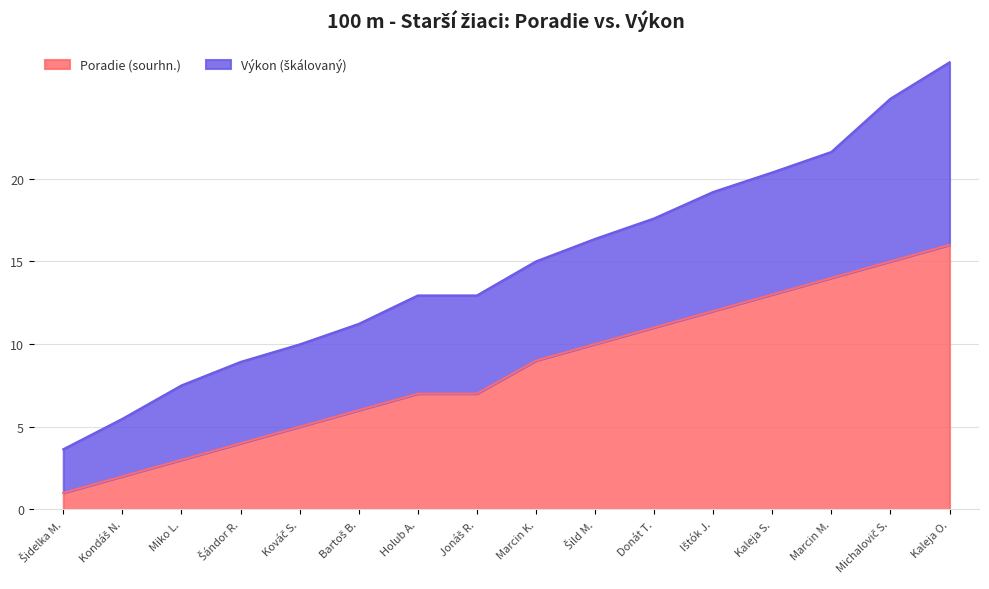

At which category is the sum across all series the highest?

Kaleja O.